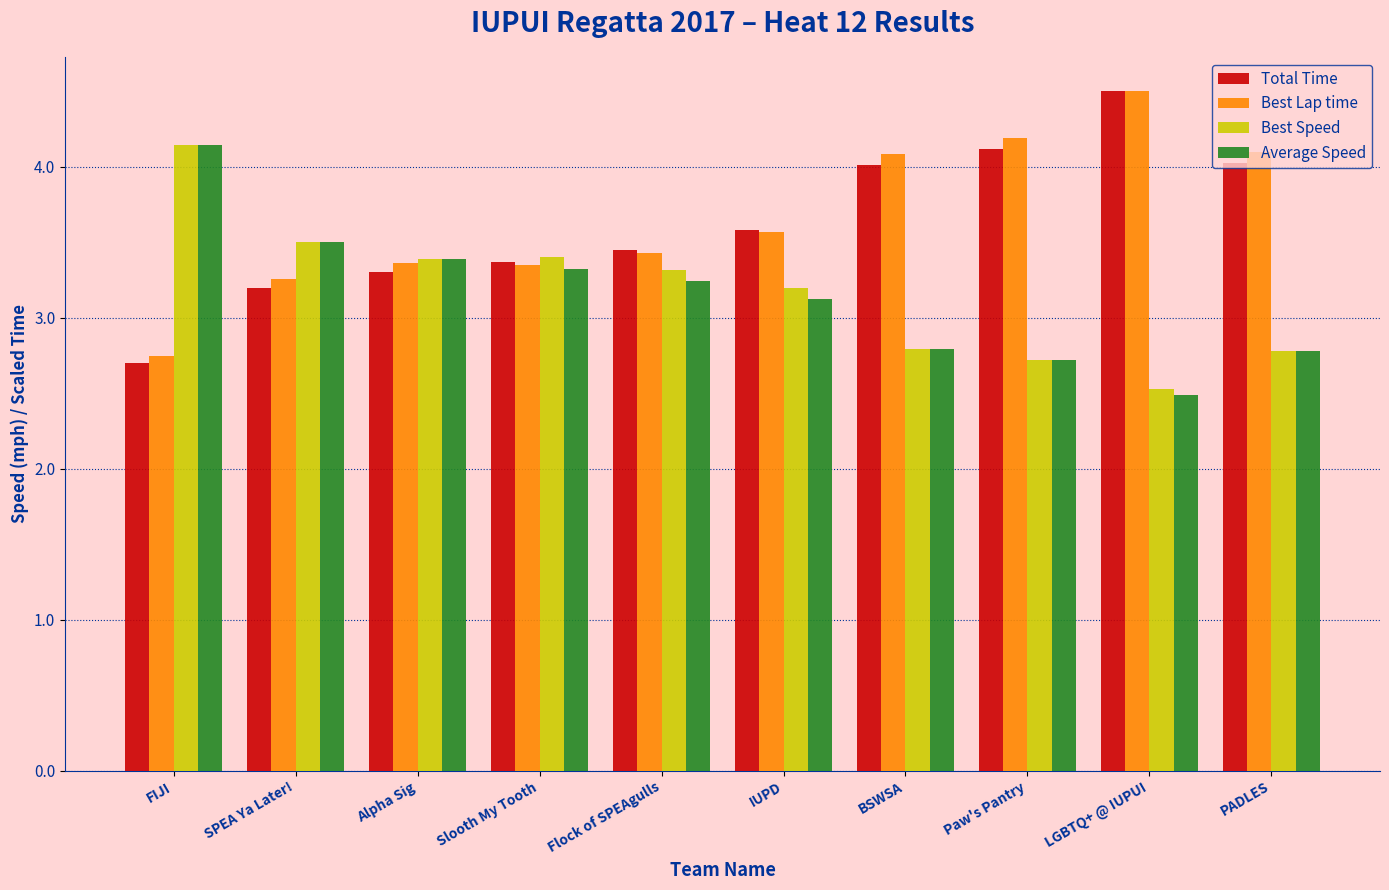

The value of Best Lap time at IUPD is 3.6. True or false?

True